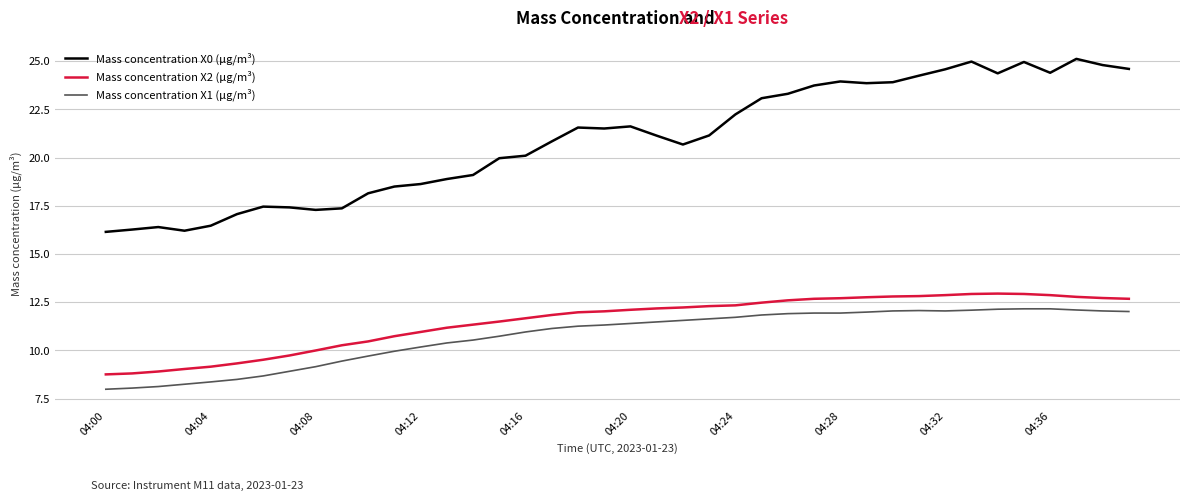

What is the greatest value displayed?

25.1